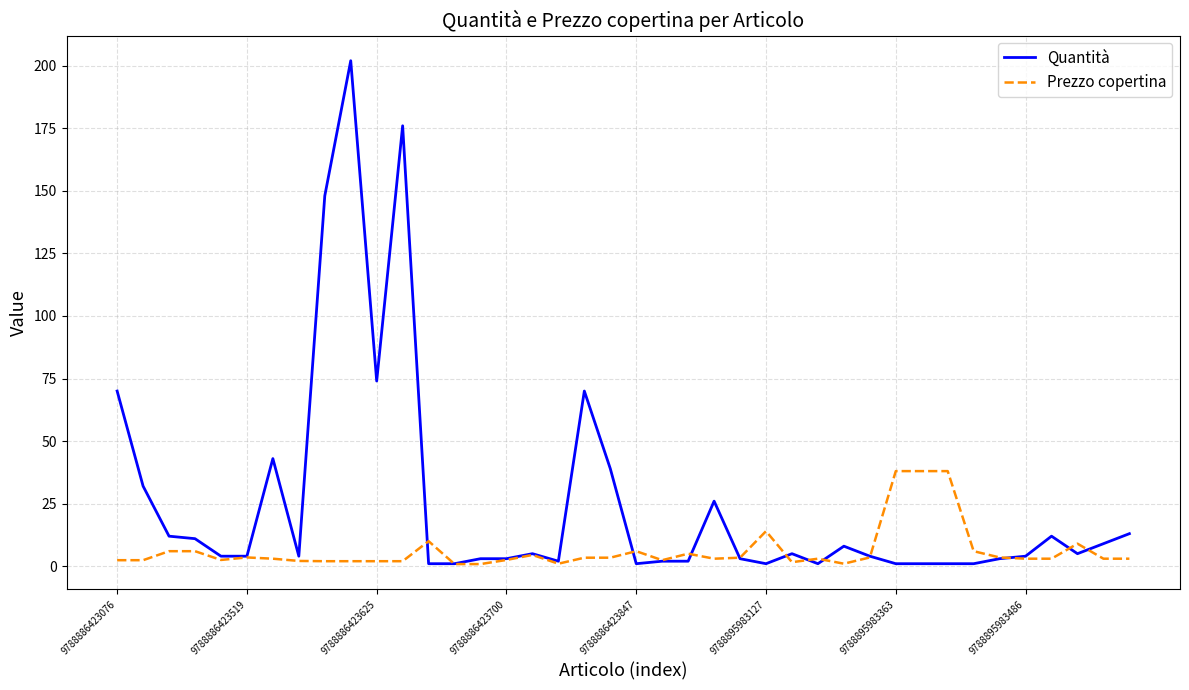

What is the sum of all Quantità values?

1007.0